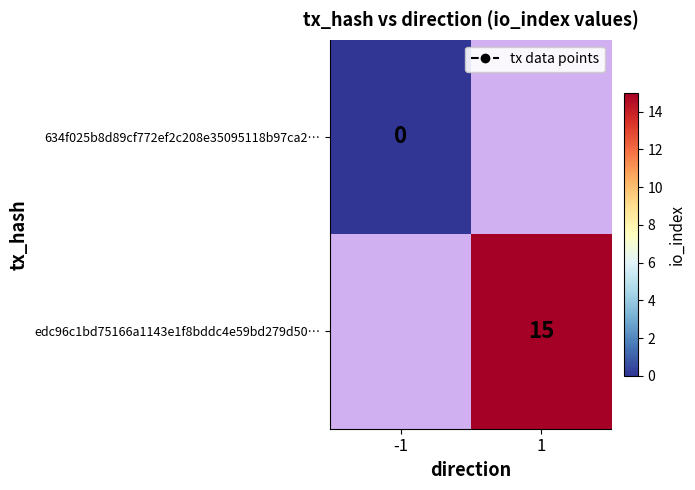

Which category has the highest value in the 634f025b8d89cf772ef2c208e35095118b97ca2… series?

-1